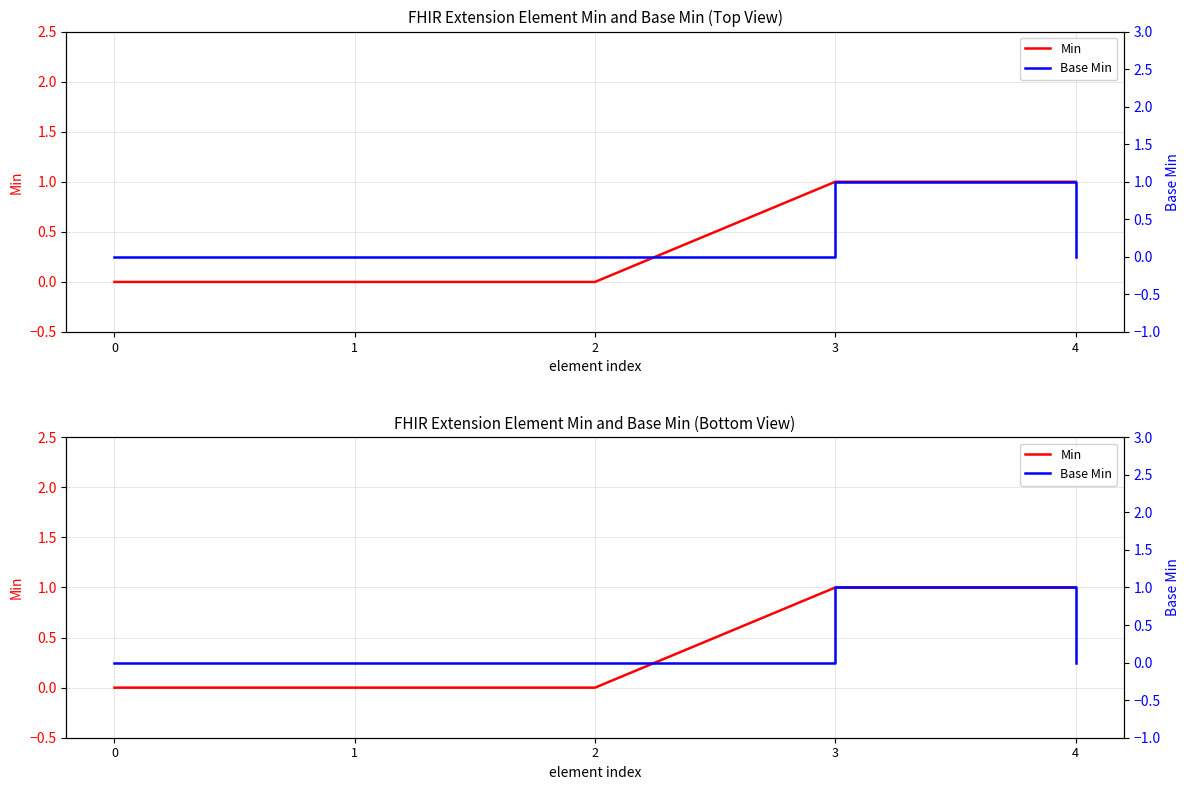

In Base Min, how many points are higher than both neighbors (excluding endpoints)?

1